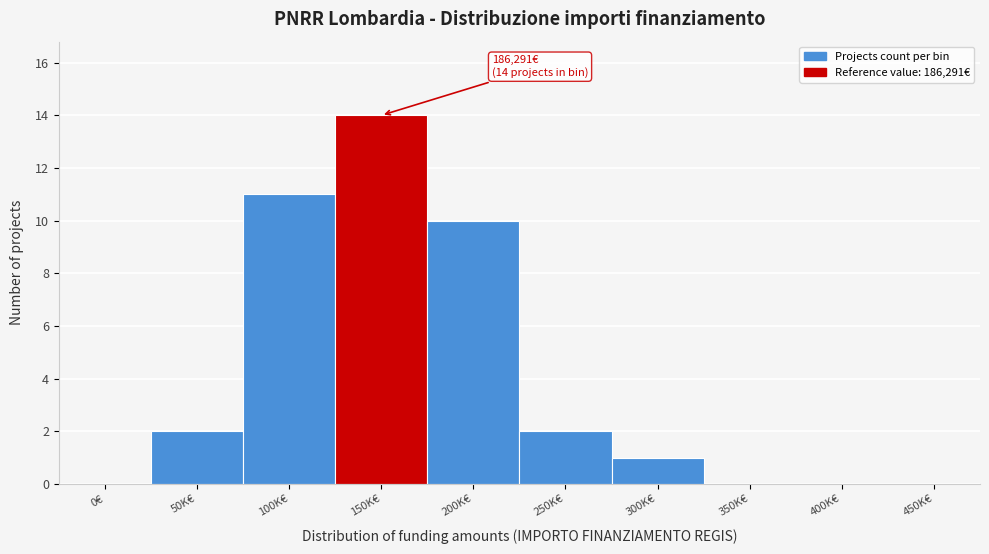

Reading right to left, list all the values displayed in this chart.

450K€=0	400K€=0	350K€=0	300K€=1	250K€=2	200K€=10	150K€=14	100K€=11	50K€=2	0€=0